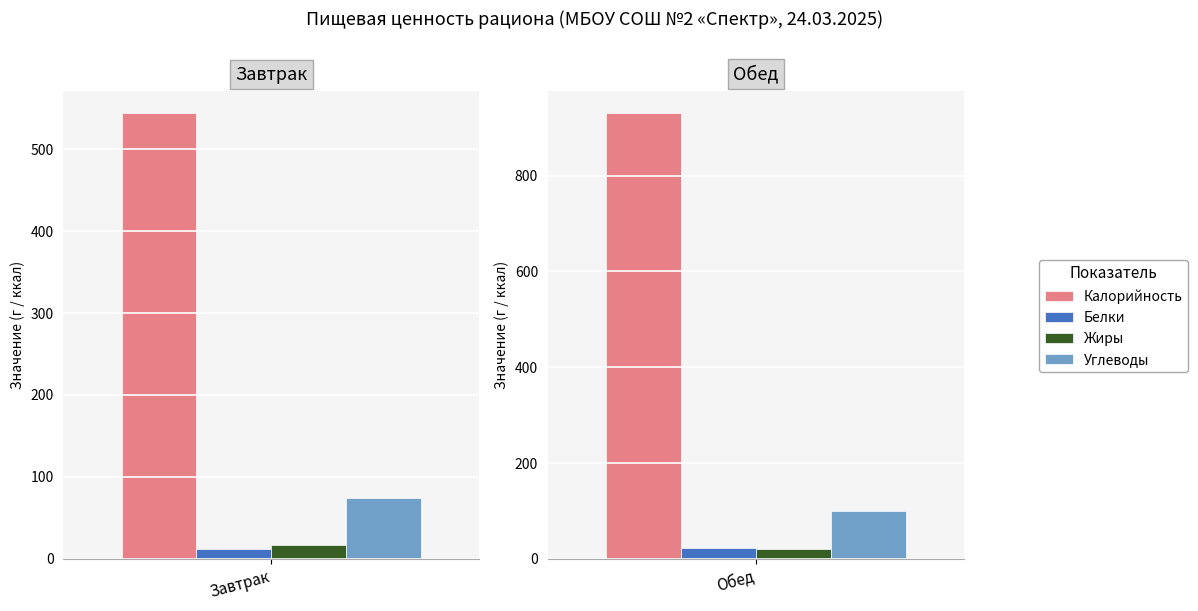

What is the average value of the Жиры series?

19.2